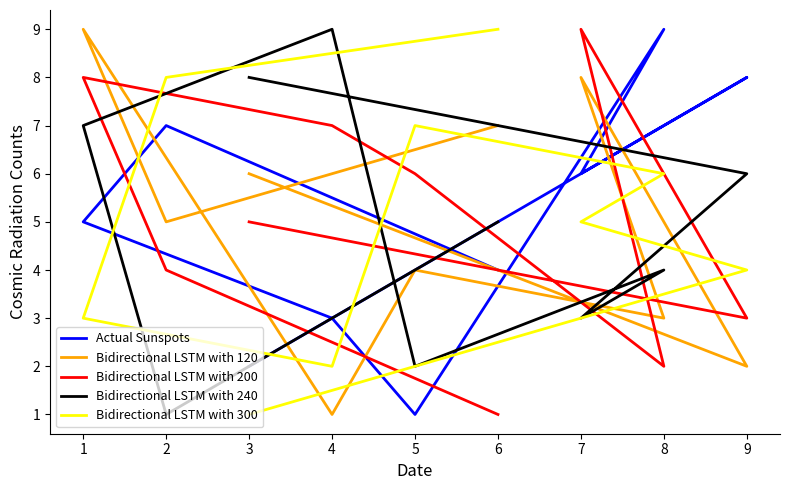

Which category has the lowest value across all series?

5